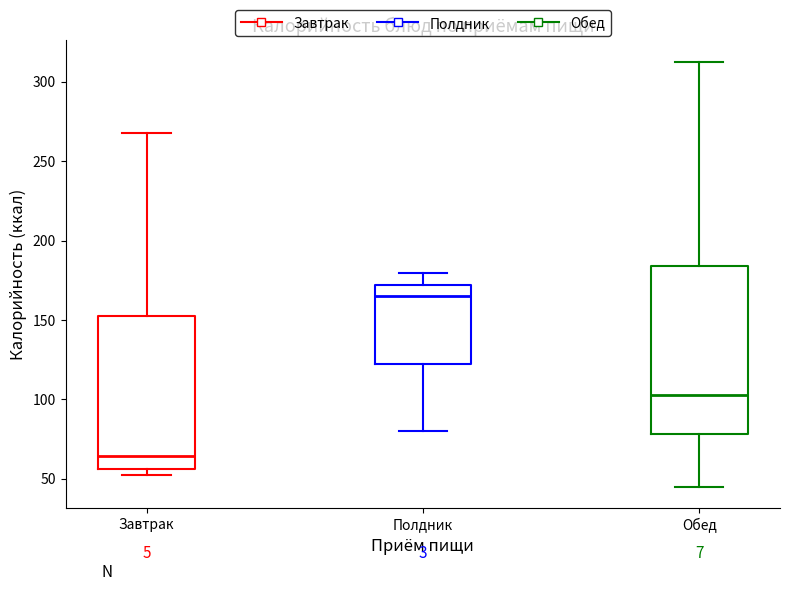

Reading left to right, read every box against the y-axis: the position of its median line, the range the box covers, and the ends of its whiskers. The values are not printed on the chart, so give them approximately, as read against the axis.

Завтрак: median 65, box 55 to 155, whiskers 55 (just below the box's lower edge) to 270
Полдник: median 165, box 120 to 170, whiskers 80 to 180
Обед: median 105, box 80 to 185, whiskers 45 to 315